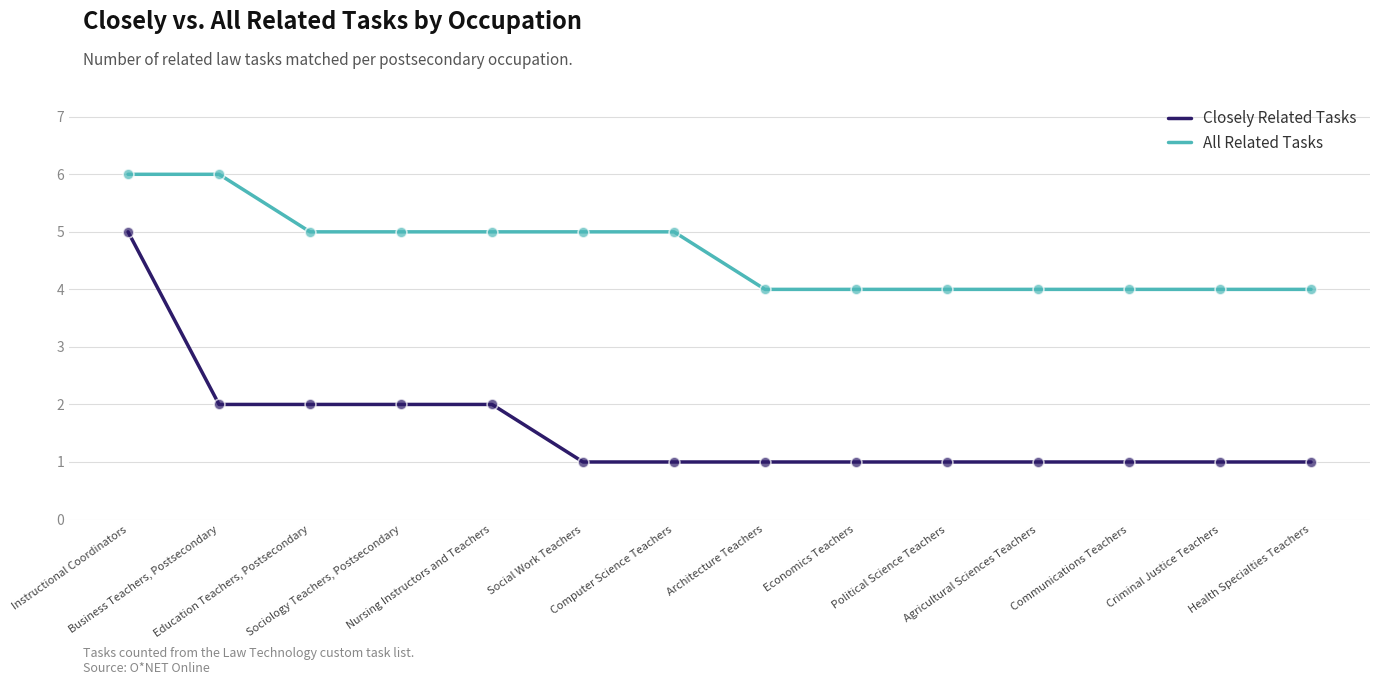

Is the value of Closely Related Tasks at Agricultural Sciences Teachers greater than the value of All Related Tasks at Architecture Teachers?

No